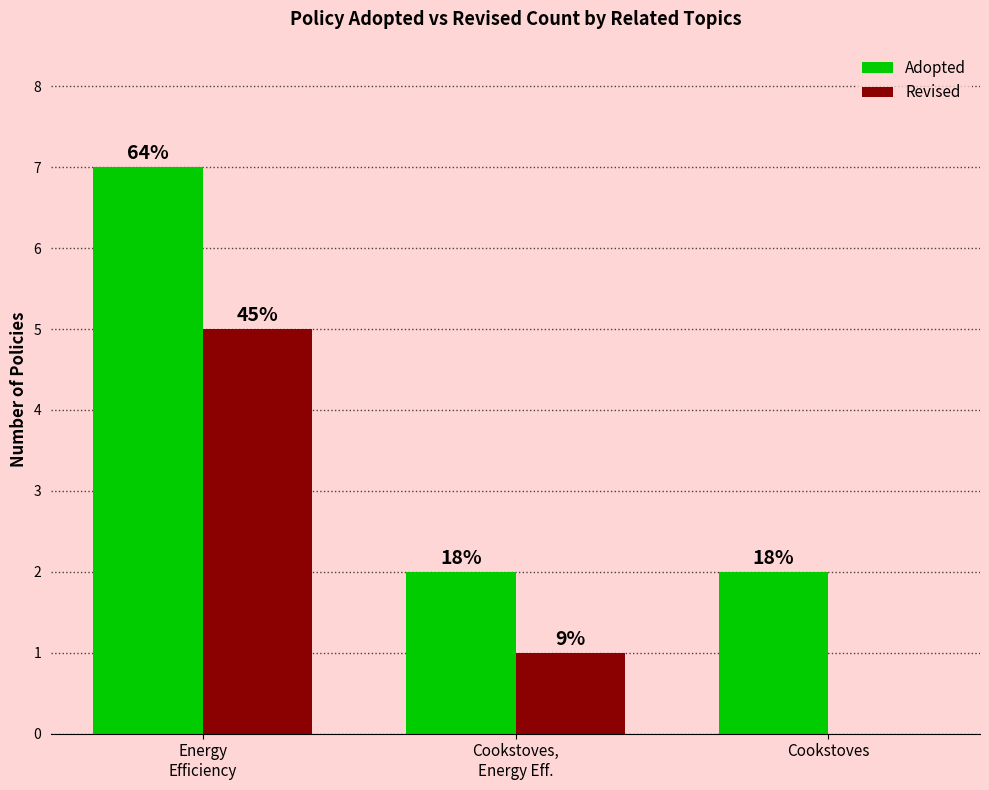

How many Revised values are between 0 and 5?

3